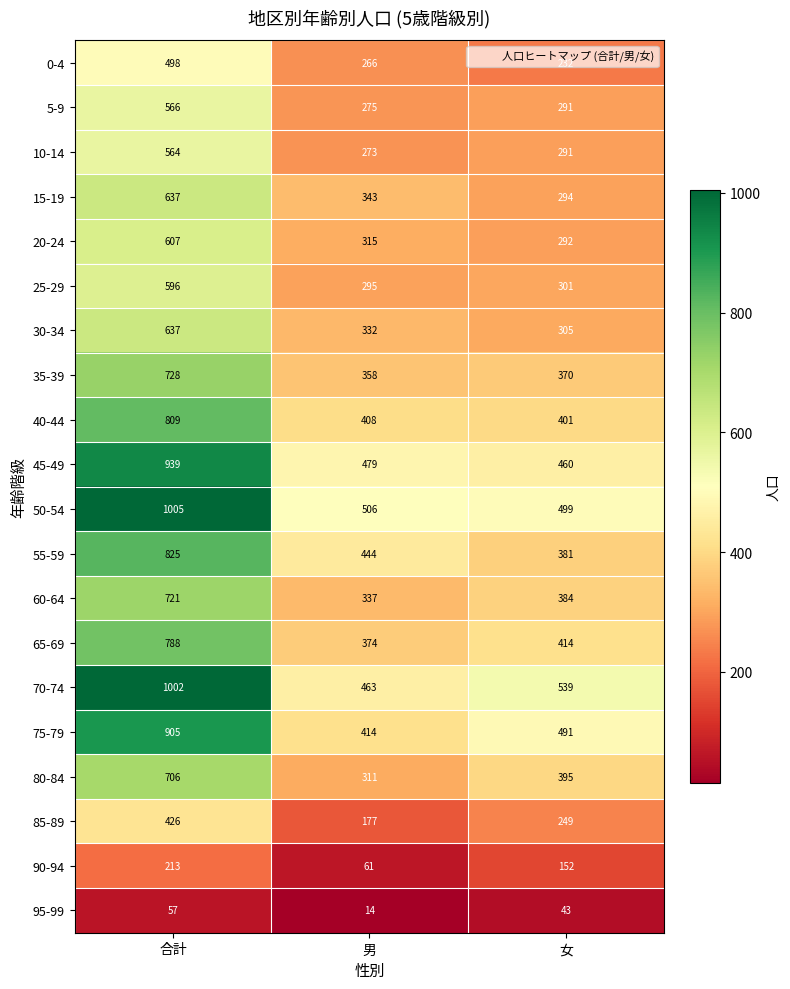

The 30-34 series shows 455 at 女. True or false?

False